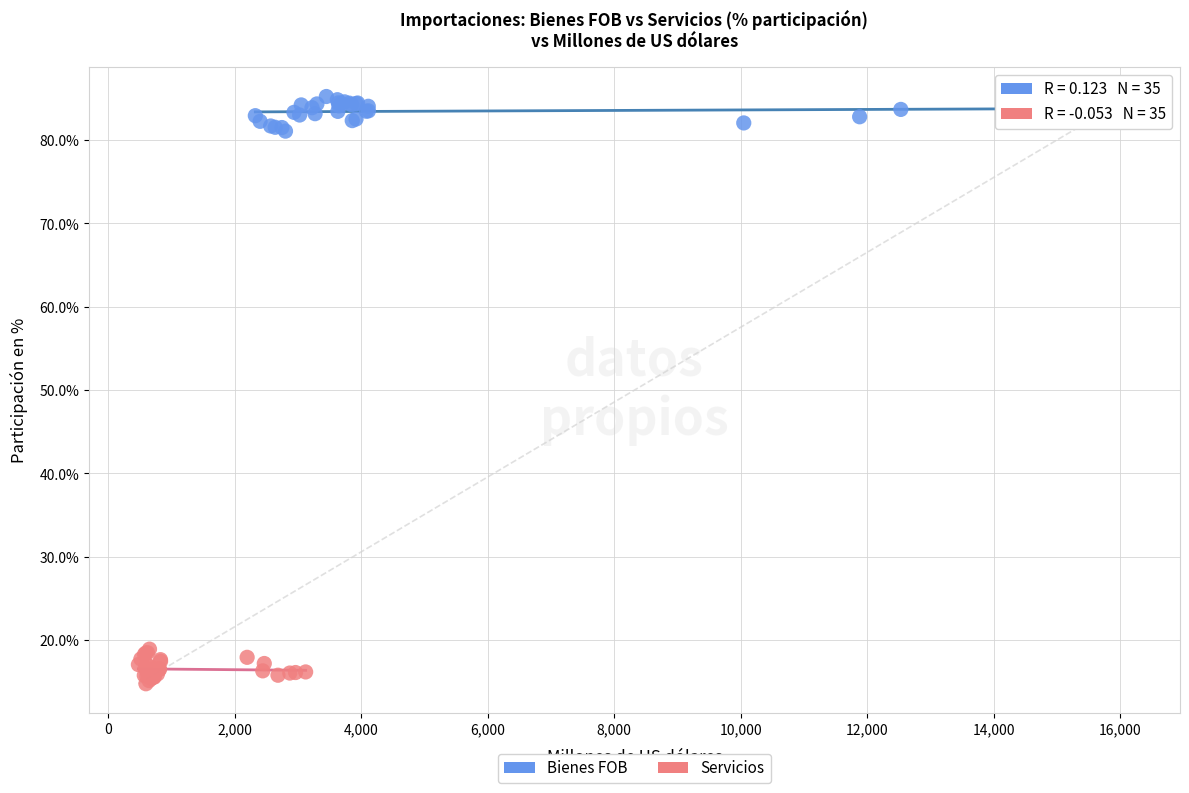

Which series reaches the minimum Y coordinate?

Servicios